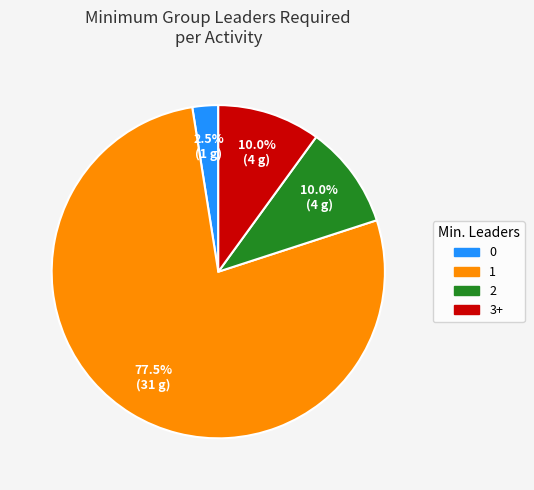

Does any single category account for the majority?

Yes